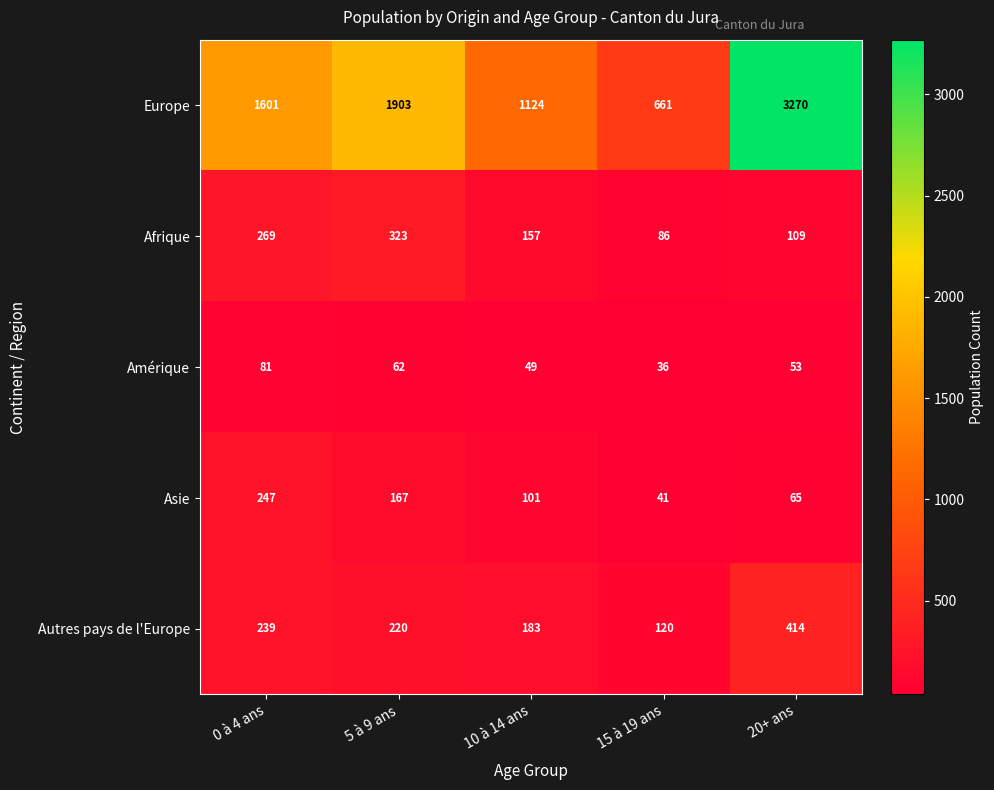

Which label corresponds to the largest value in the chart?

20+ ans